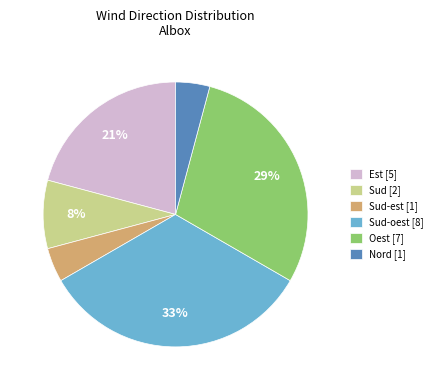

Count the number of slices in the pie.

6